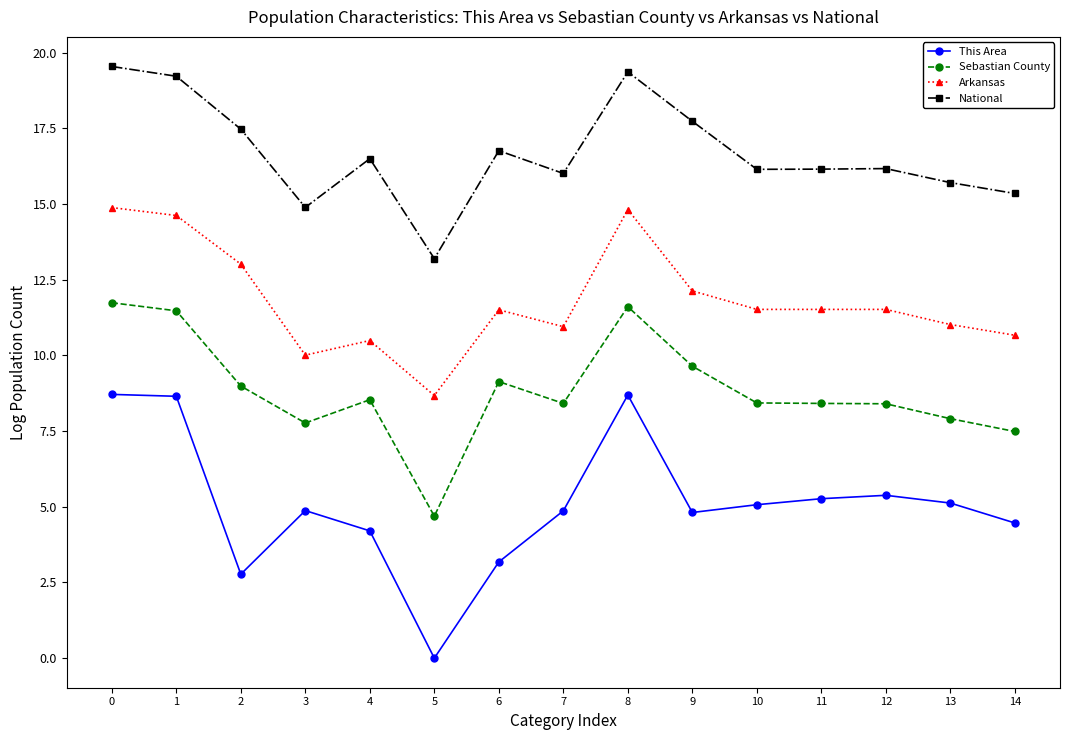

True or false: Sebastian County has more than 0 points higher than both neighbors.

True